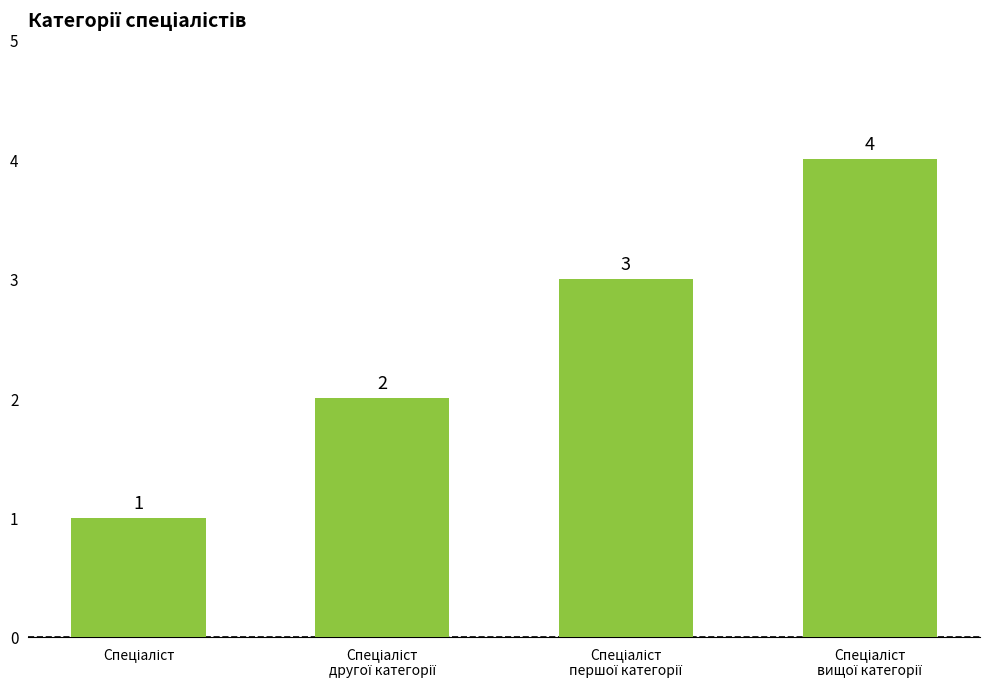

Does the chart contain stacked bars?

No